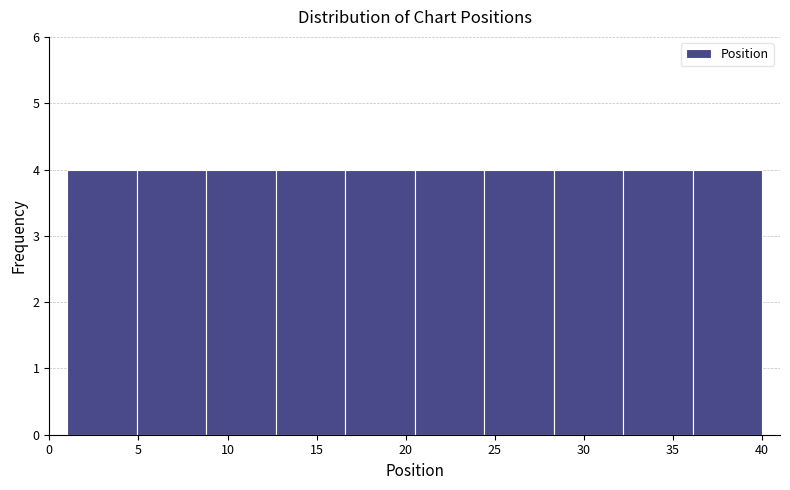

How tall is the bar that spans 16.6 to 20.5 on the x-axis? Neither the bar edges nor the heights are printed on the chart, so give them approximately, as read against the axes.

4